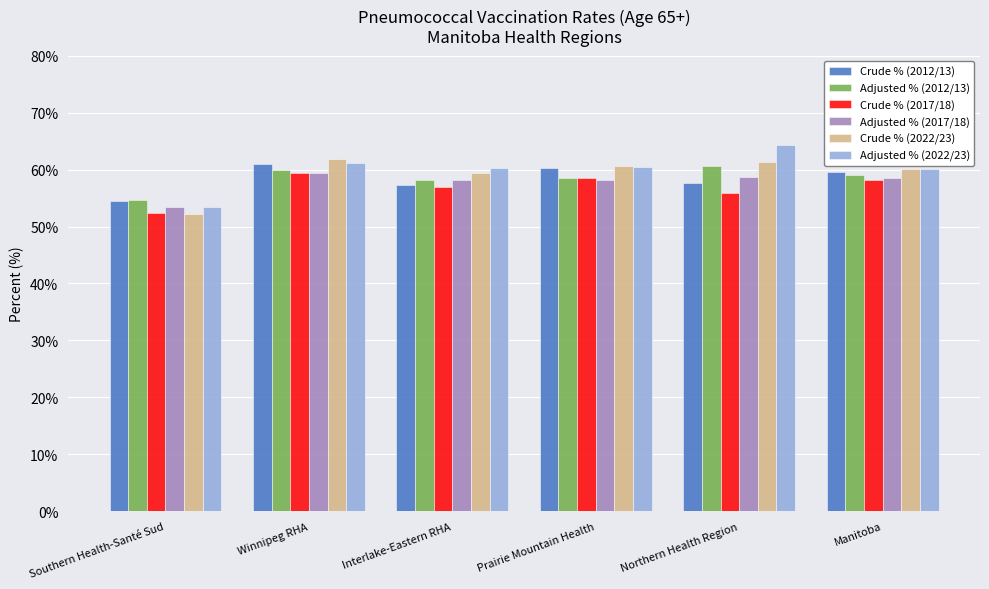

True or false: Crude % (2017/18) has a value of 32.4 at Interlake-Eastern RHA.

False